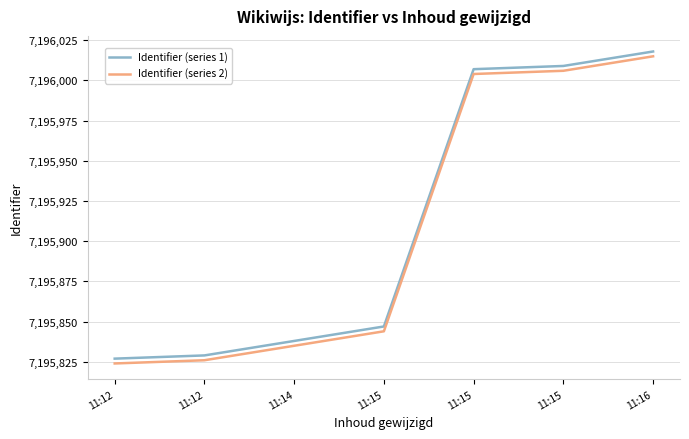

At which category does the chart reach its minimum across all series?

11:12